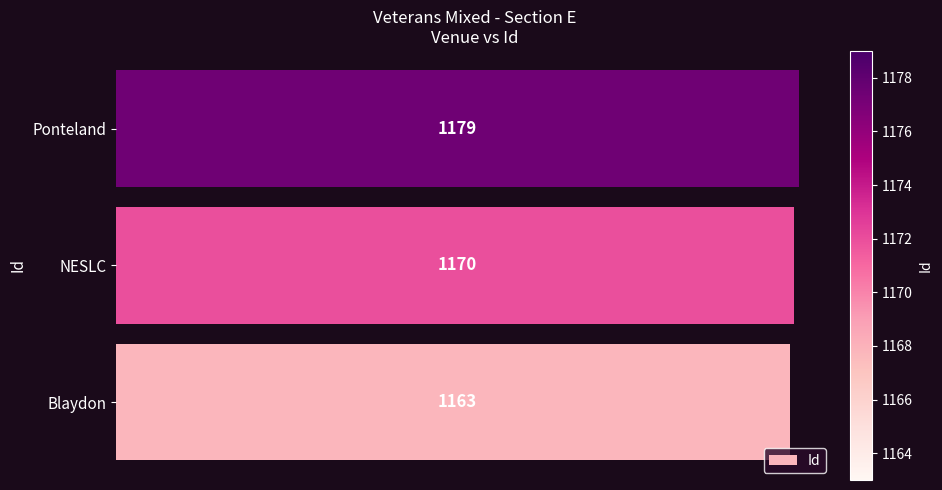

True or false: the data shows 371 at NESLC.

False